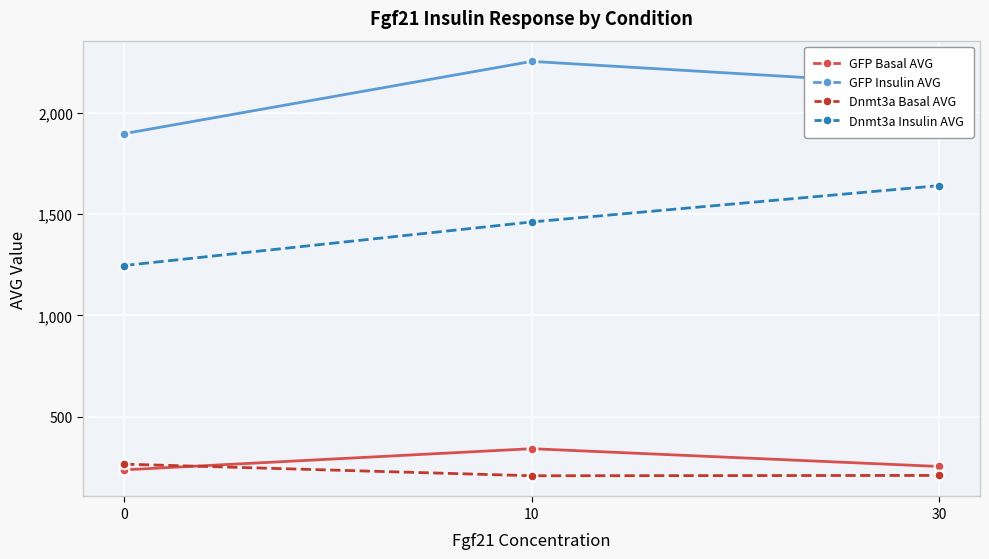

What are all the series names shown in the legend?

GFP Basal AVG, GFP Insulin AVG, Dnmt3a Basal AVG, Dnmt3a Insulin AVG